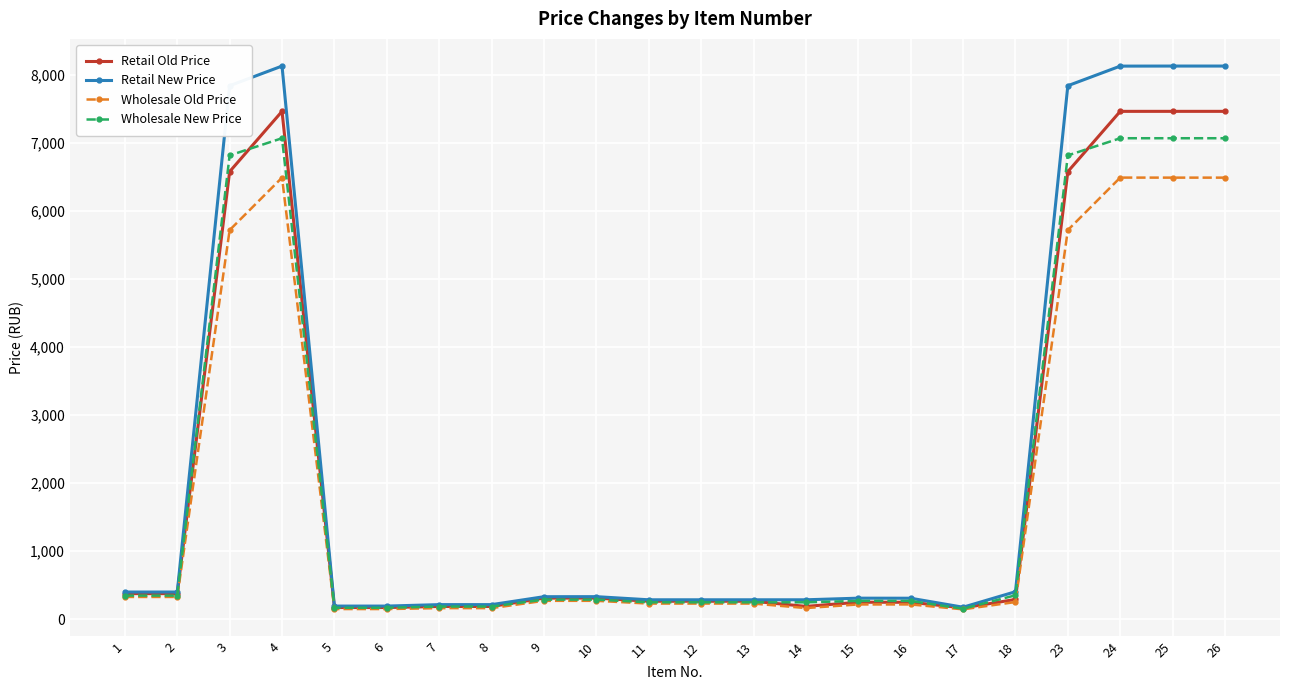

What is the highest value of the Wholesale New Price series?

7069.1